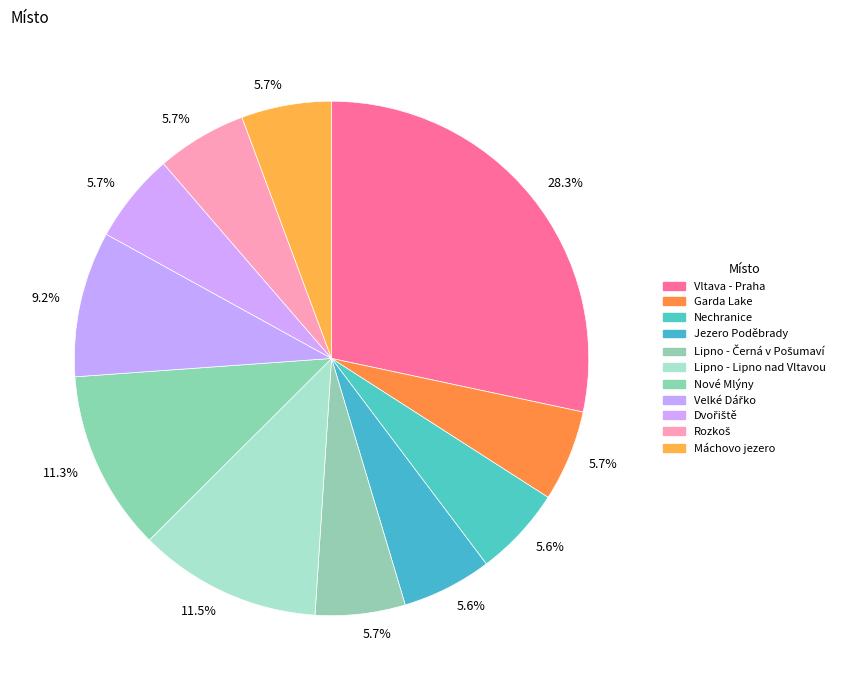

To the nearest percent, what is the difference between the Nové Mlýny and Velké Dářko slice percentages?

2%